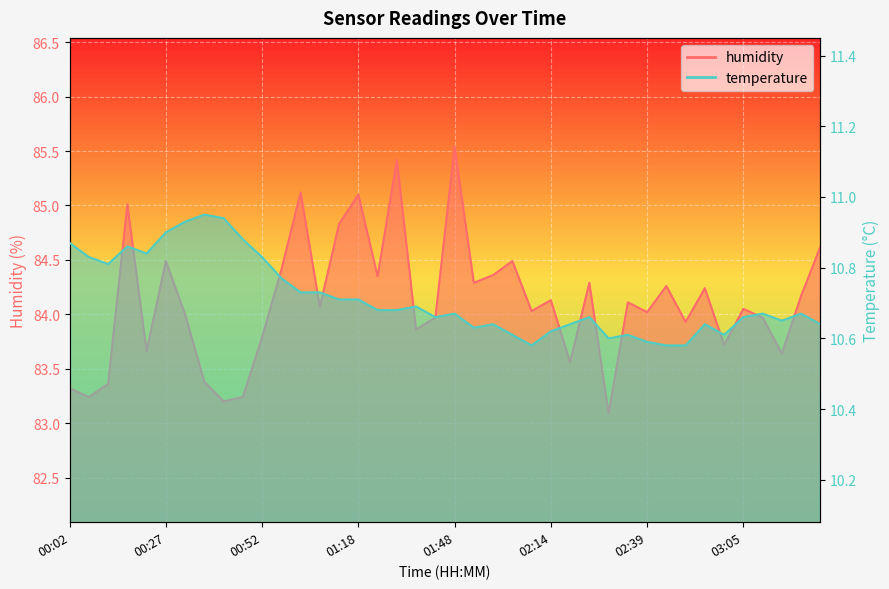

True or false: humidity has a value of 84.3 at 01:53.

True